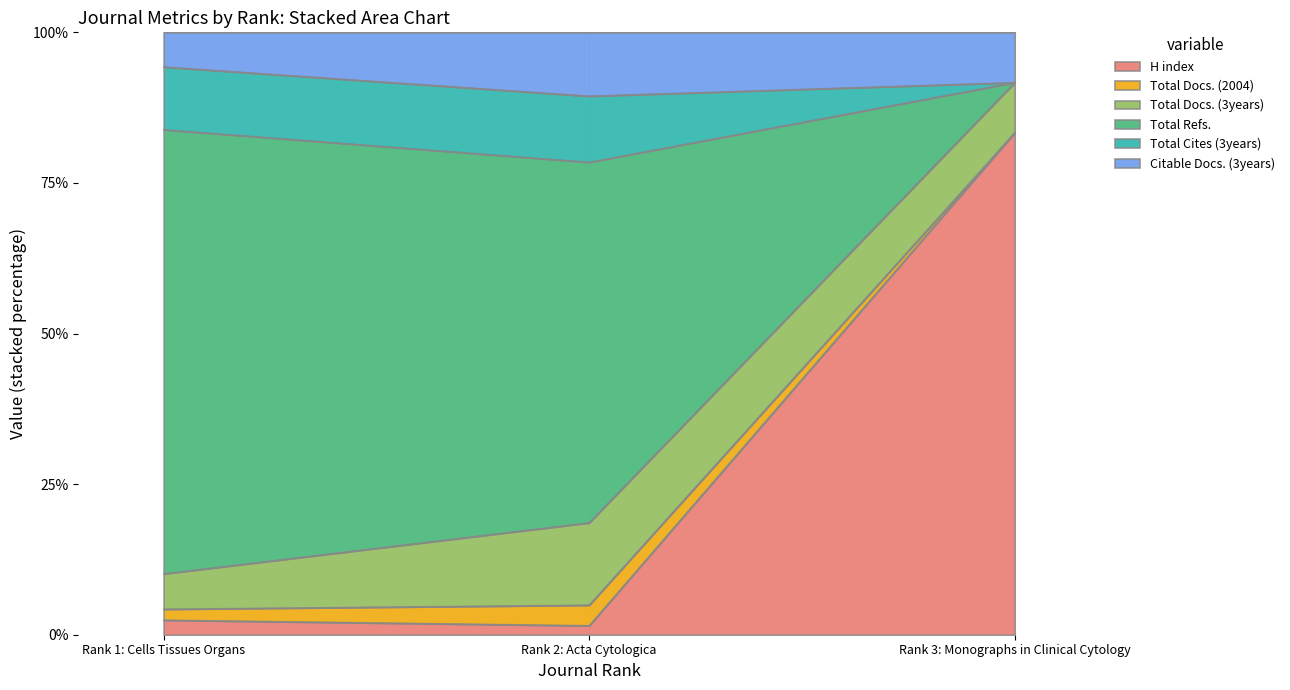

Is it true that H index equals 83.3 at Rank 3: Monographs in Clinical Cytology?

True